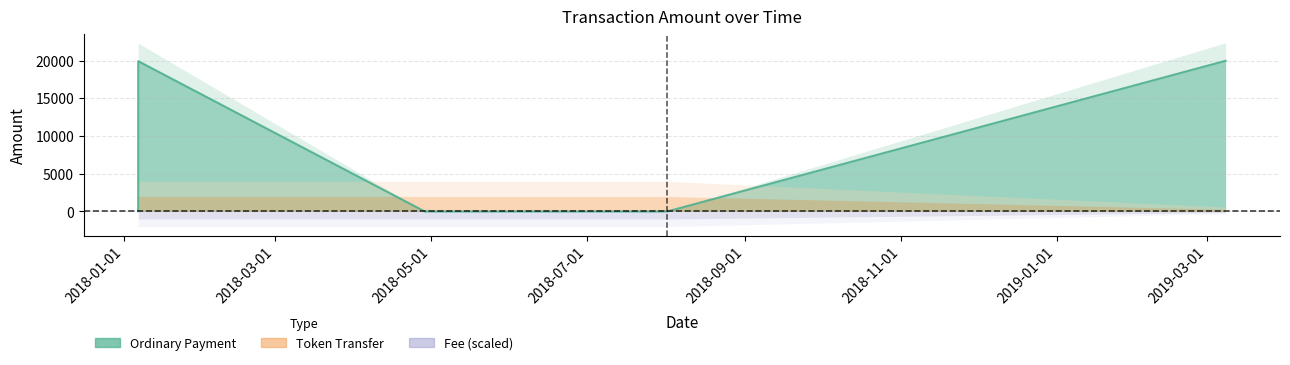

At which label is the value closest to 9979?

2018-01-06 10:31:33